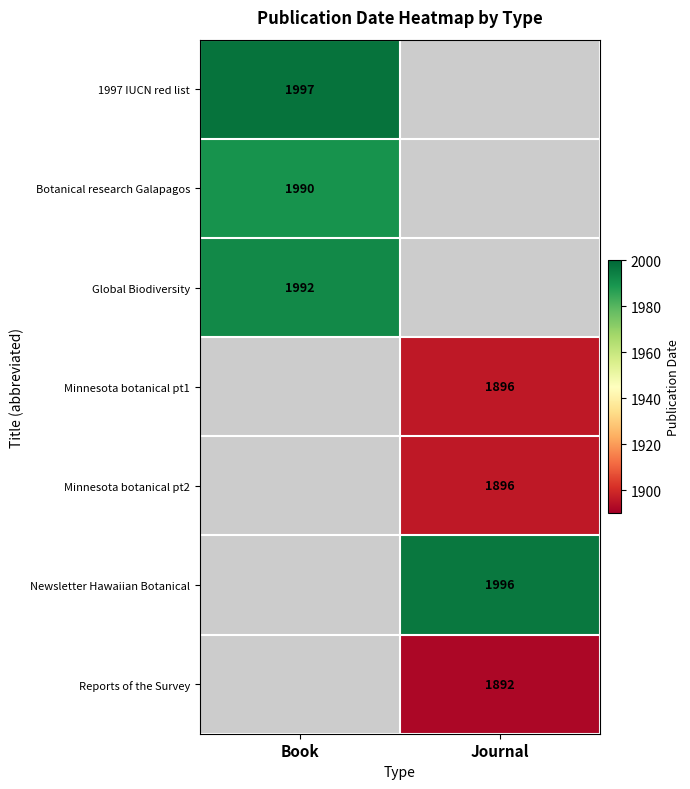

The value of Newsletter Hawaiian Botanical at Journal is 1996. True or false?

True